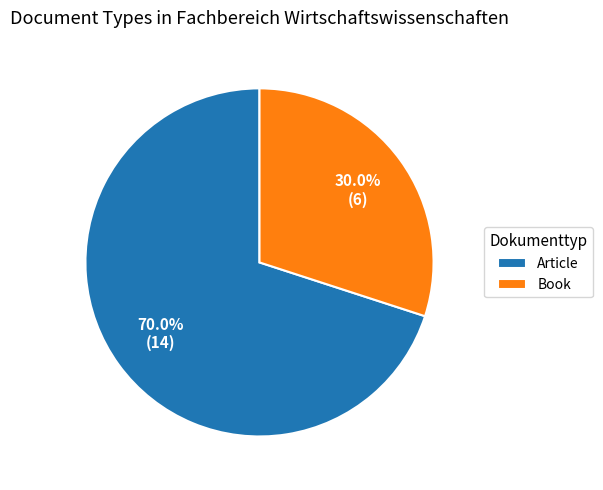

To the nearest percent, what is the combined percentage of Article and Book?

100%